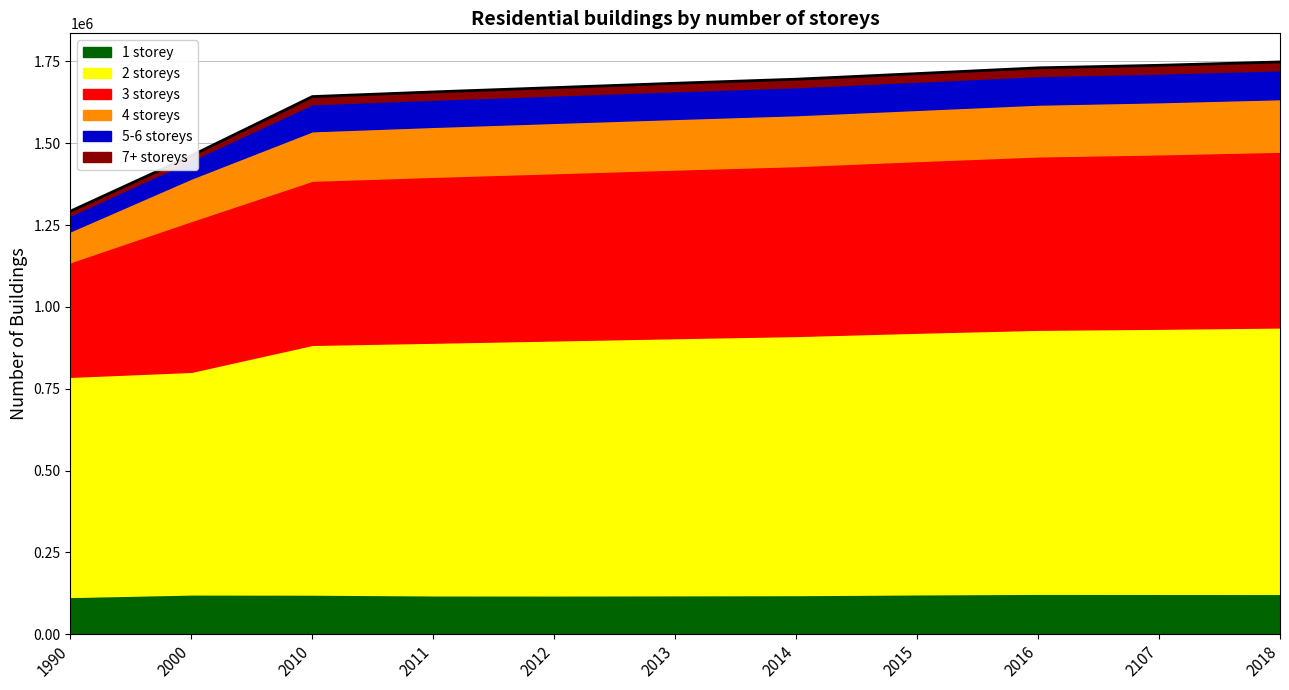

True or false: 3 storeys and 1 storey intersect in this chart.

False